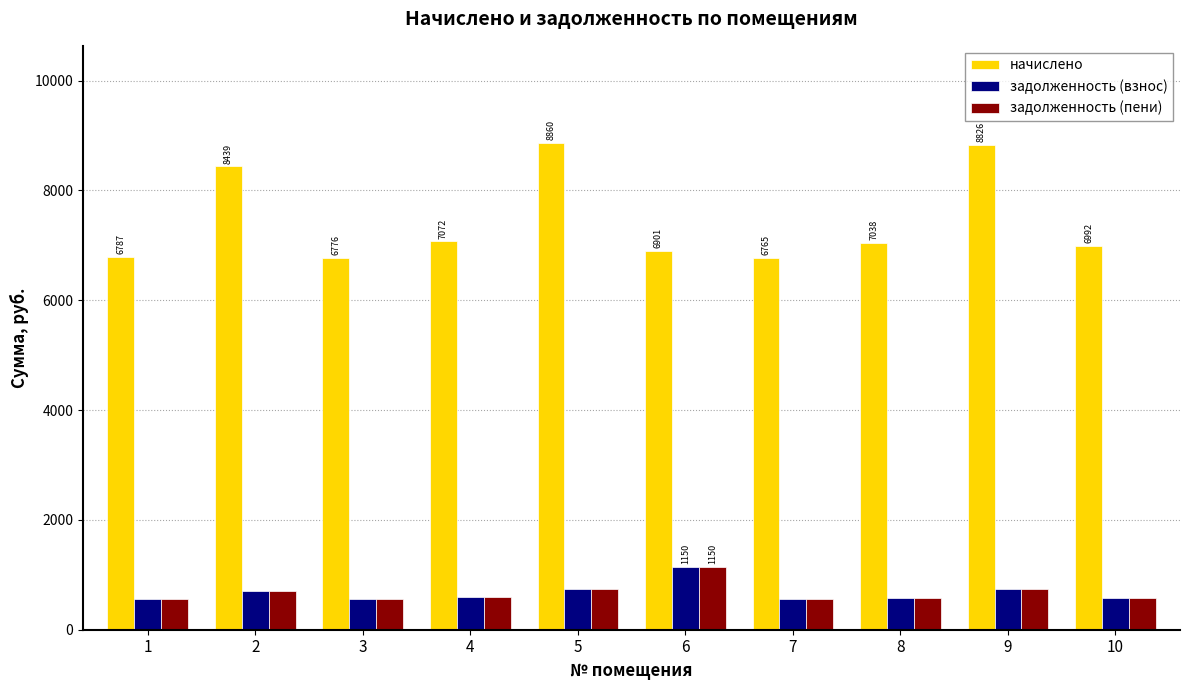

Which series has the largest total across all categories?

начислено